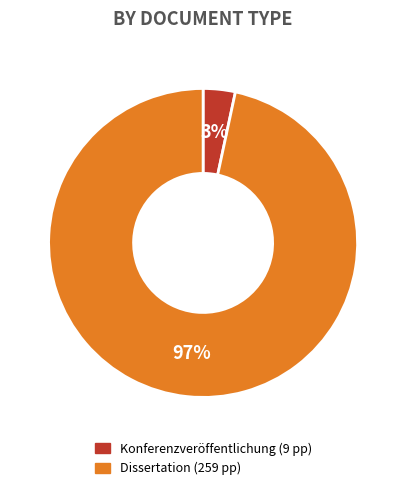

To the nearest percent, what is the average slice percentage?

50%